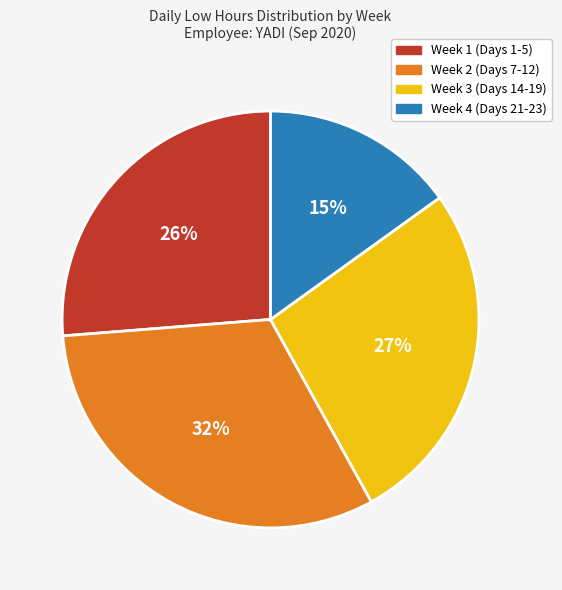

Do Week 3 (Days 14-19) and Week 1 (Days 1-5) together represent more than half of the pie?

Yes